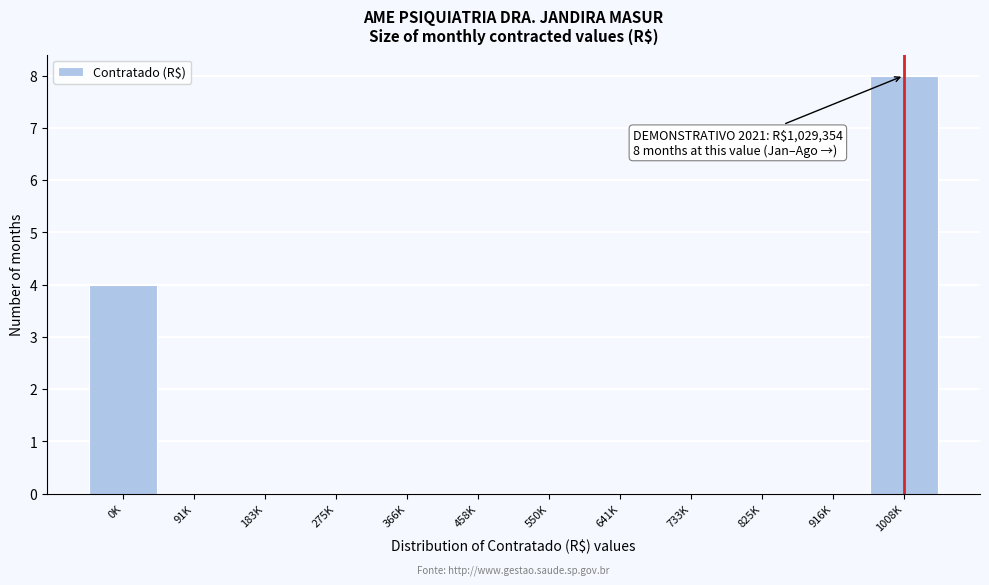

Reading left to right, what are all the values shown in this chart?

0K=4	91K=0	183K=0	275K=0	366K=0	458K=0	550K=0	641K=0	733K=0	825K=0	916K=0	1008K=8